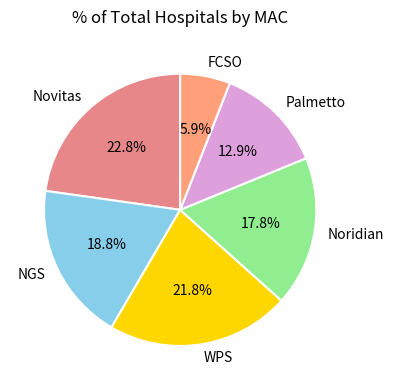

What percentage is the FCSO slice, to the nearest percent?

6%